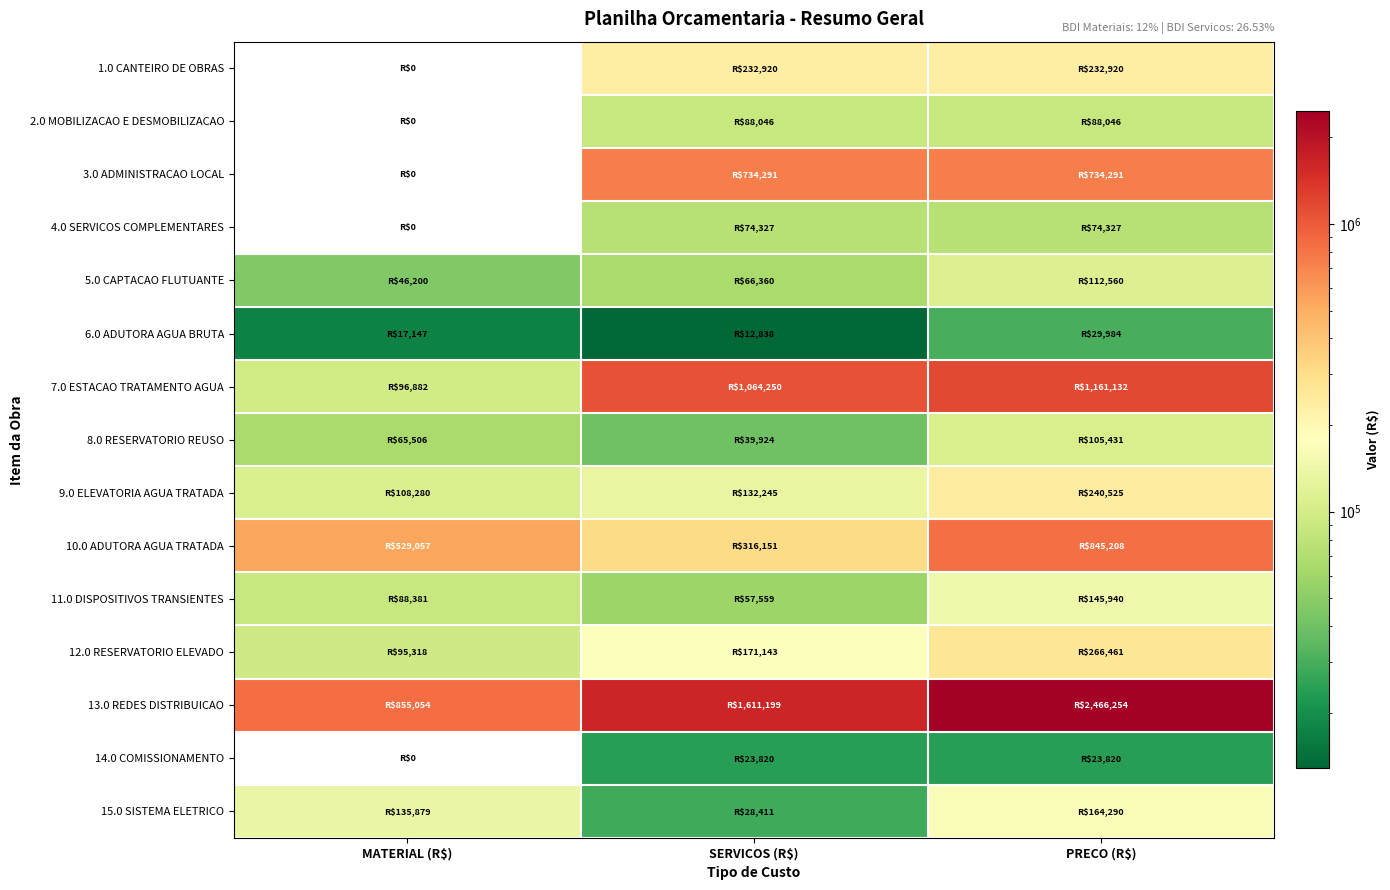

Rank the series at MATERIAL (R$) from highest to lowest value.

13.0 REDES DISTRIBUICAO, 10.0 ADUTORA AGUA TRATADA, 15.0 SISTEMA ELETRICO, 9.0 ELEVATORIA AGUA TRATADA, 7.0 ESTACAO TRATAMENTO AGUA, 12.0 RESERVATORIO ELEVADO, 11.0 DISPOSITIVOS TRANSIENTES, 8.0 RESERVATORIO REUSO, 5.0 CAPTACAO FLUTUANTE, 6.0 ADUTORA AGUA BRUTA, 1.0 CANTEIRO DE OBRAS, 2.0 MOBILIZACAO E DESMOBILIZACAO, 3.0 ADMINISTRACAO LOCAL, 4.0 SERVICOS COMPLEMENTARES, 14.0 COMISSIONAMENTO